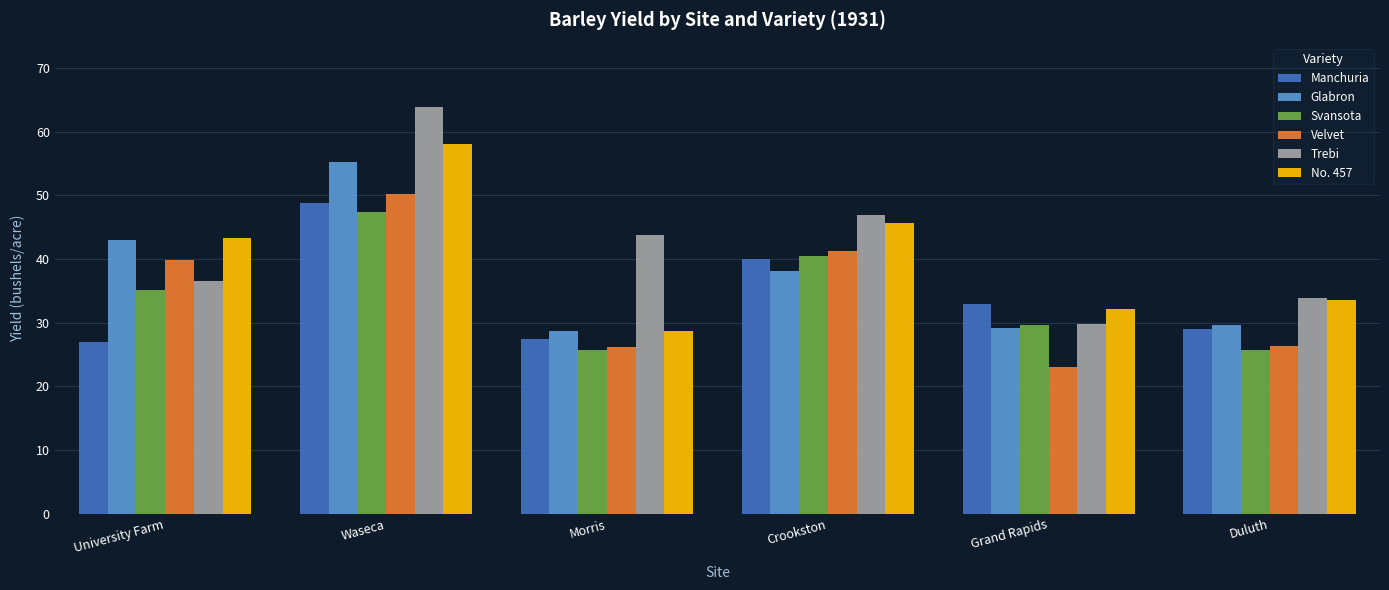

Where is Trebi nearest to the value 46?

Crookston